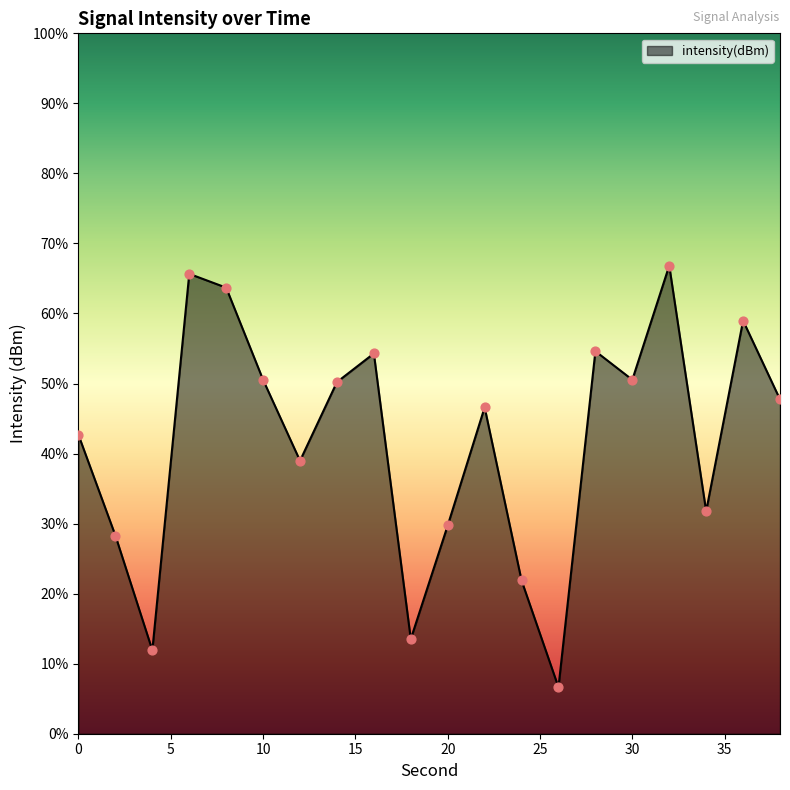

Between 22 and 38, which is larger?

38